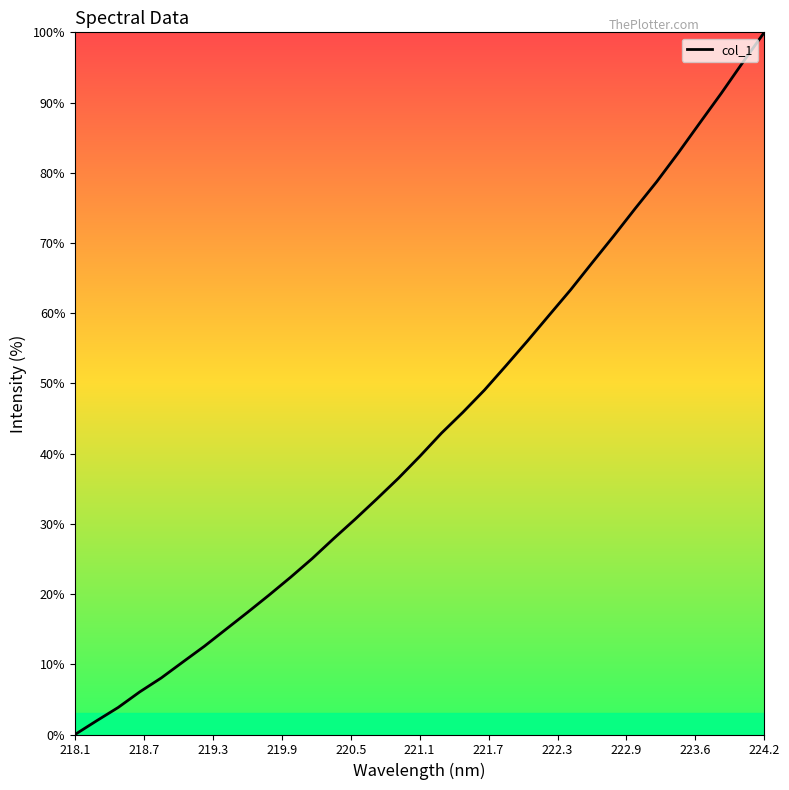

How many lines are shown in the chart?

1